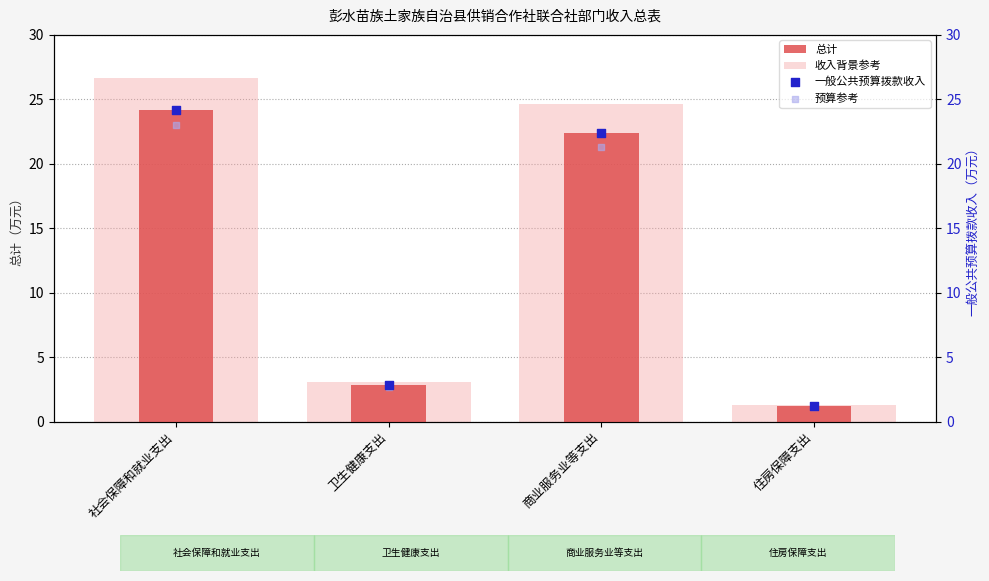

What are all the series names shown in the legend?

总计, 收入背景参考, 一般公共预算拨款收入, 预算参考